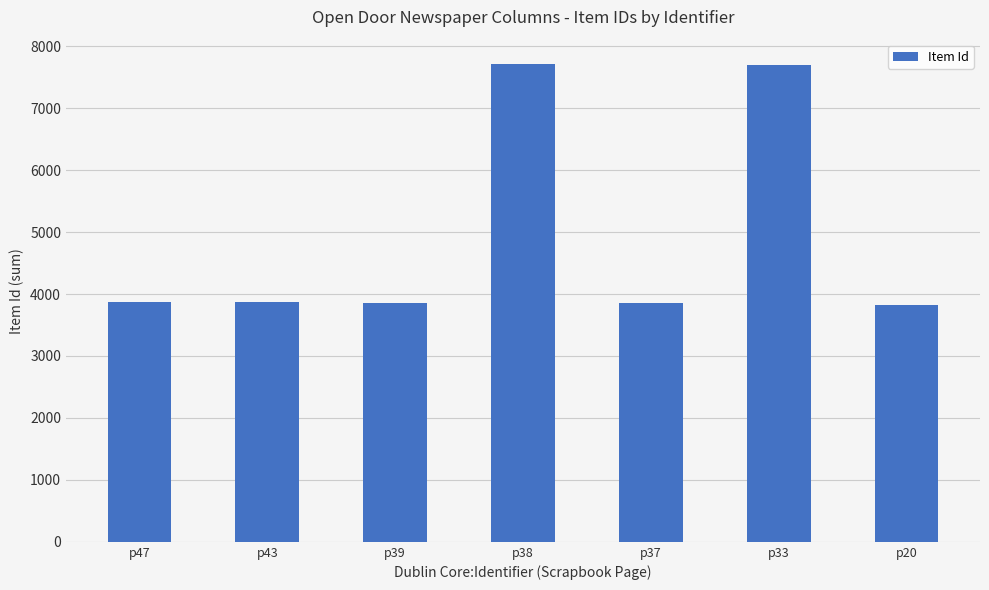

Where does the data first go above 3869?

p47